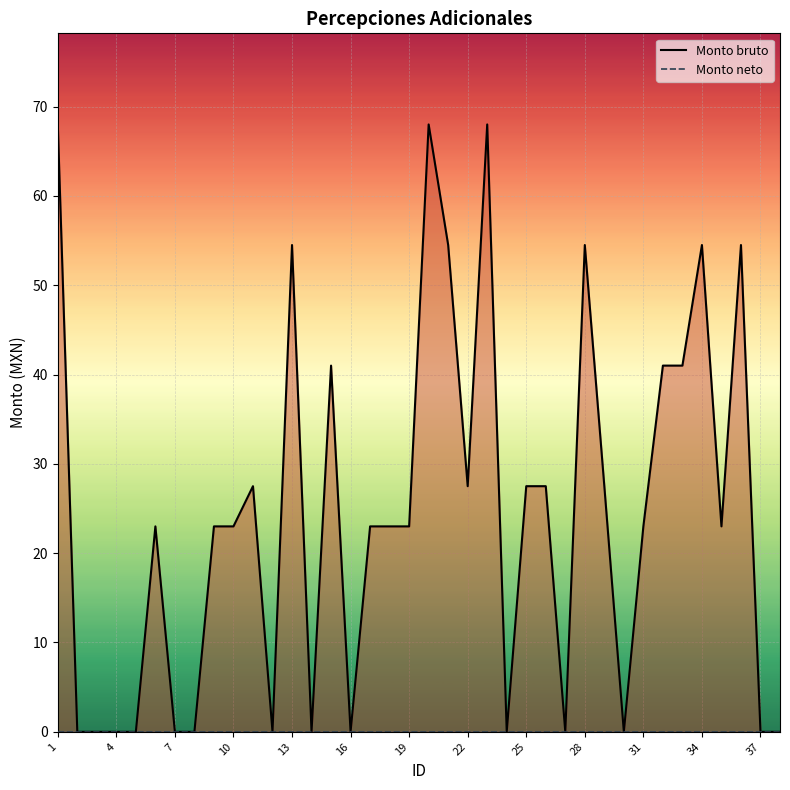

True or false: Monto bruto and Monto neto intersect in this chart.

False